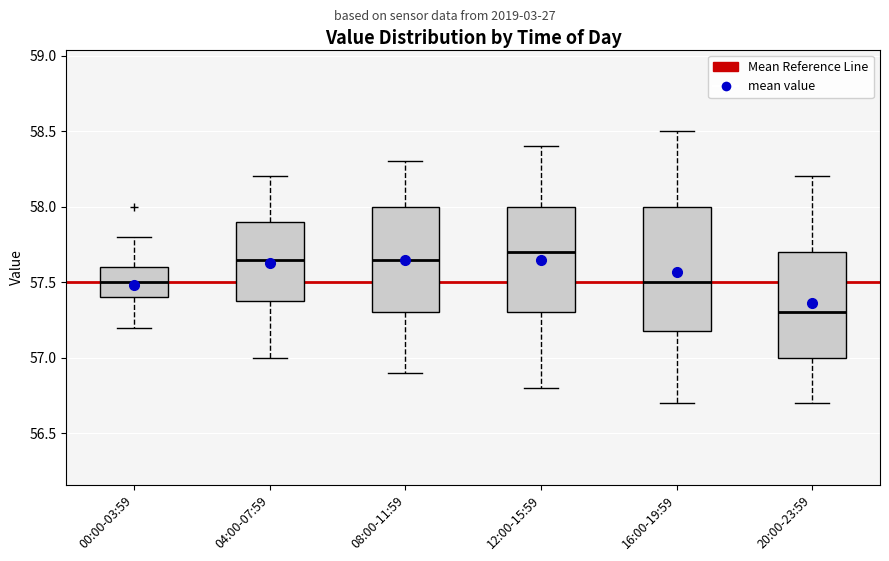

Reading left to right, transcribe this box plot: for each box, give where its median line is, the range the box spans, and where its two whiskers end, as read against the y-axis. The values are not printed on the chart, so give them approximately, as read against the axis.

00:00-03:59: median 57.50, box 57.40 to 57.60, whiskers 57.20 to 57.80
04:00-07:59: median 57.65, box 57.40 to 57.90, whiskers 57.00 to 58.20
08:00-11:59: median 57.65, box 57.30 to 58.00, whiskers 56.90 to 58.30
12:00-15:59: median 57.70, box 57.30 to 58.00, whiskers 56.80 to 58.40
16:00-19:59: median 57.50, box 57.20 to 58.00, whiskers 56.70 to 58.50
20:00-23:59: median 57.30, box 57.00 to 57.70, whiskers 56.70 to 58.20